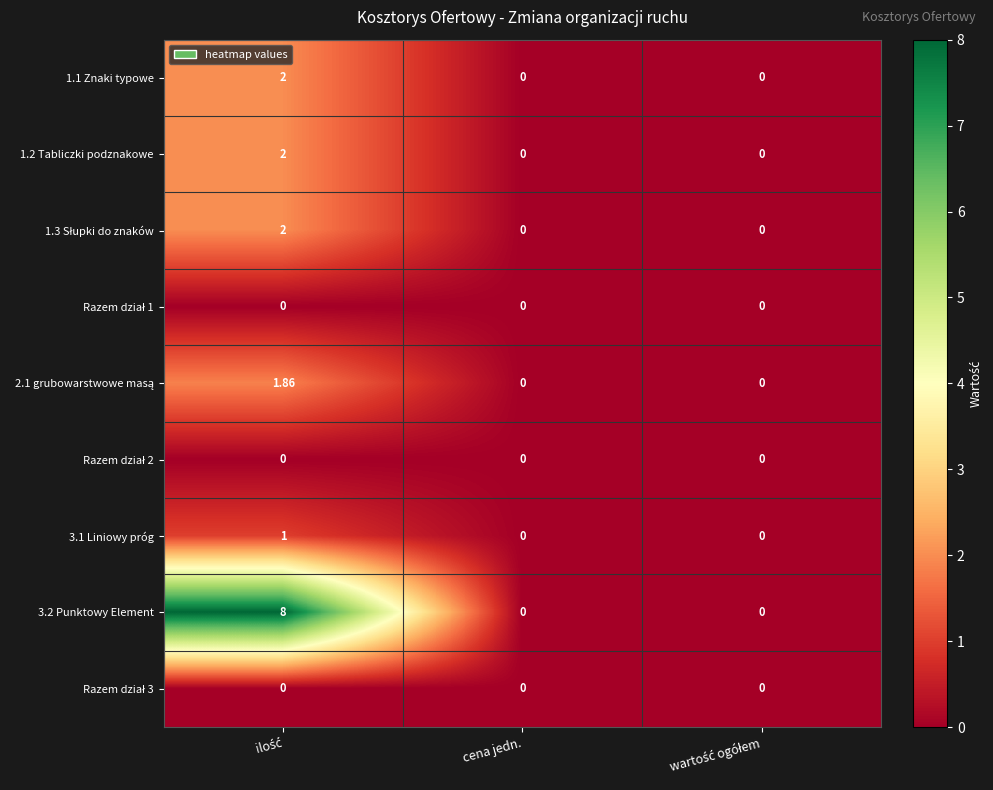

Between ilość and cena jedn., which series saw the biggest shift?

3.2 Punktowy Element